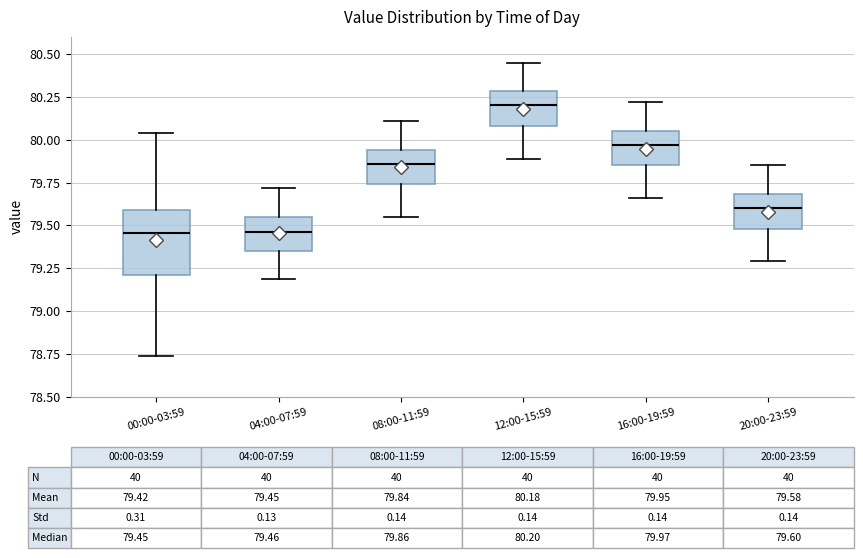

Which box's median line is the highest?

12:00-15:59